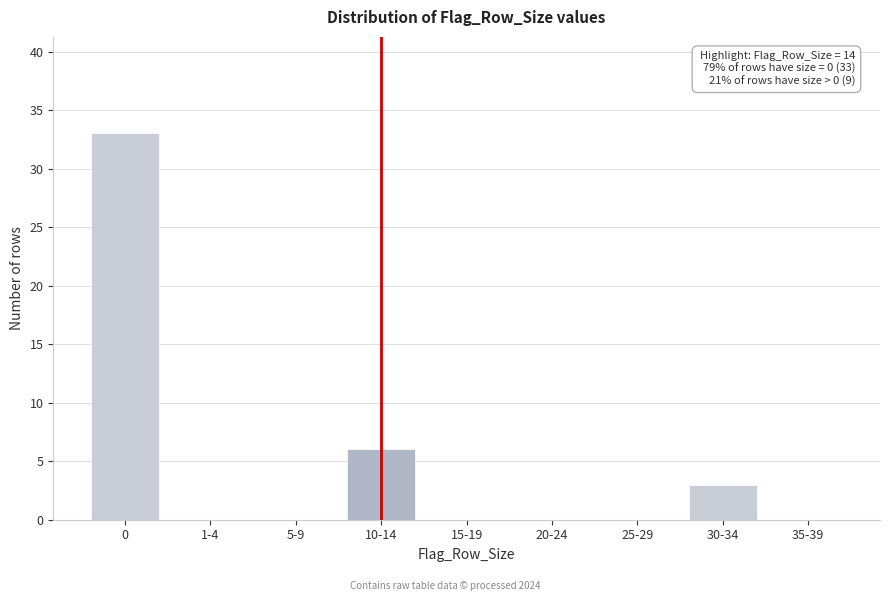

Reading left to right, list all the values displayed in this chart.

0=33	1-4=0	5-9=0	10-14=6	15-19=0	20-24=0	25-29=0	30-34=3	35-39=0